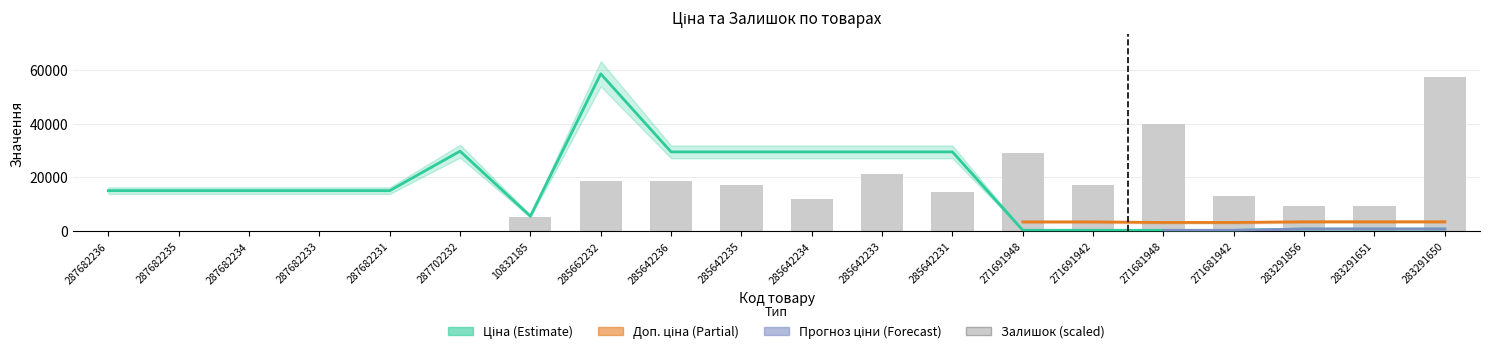

Are the bars grouped side by side (vs. stacked)?

Yes